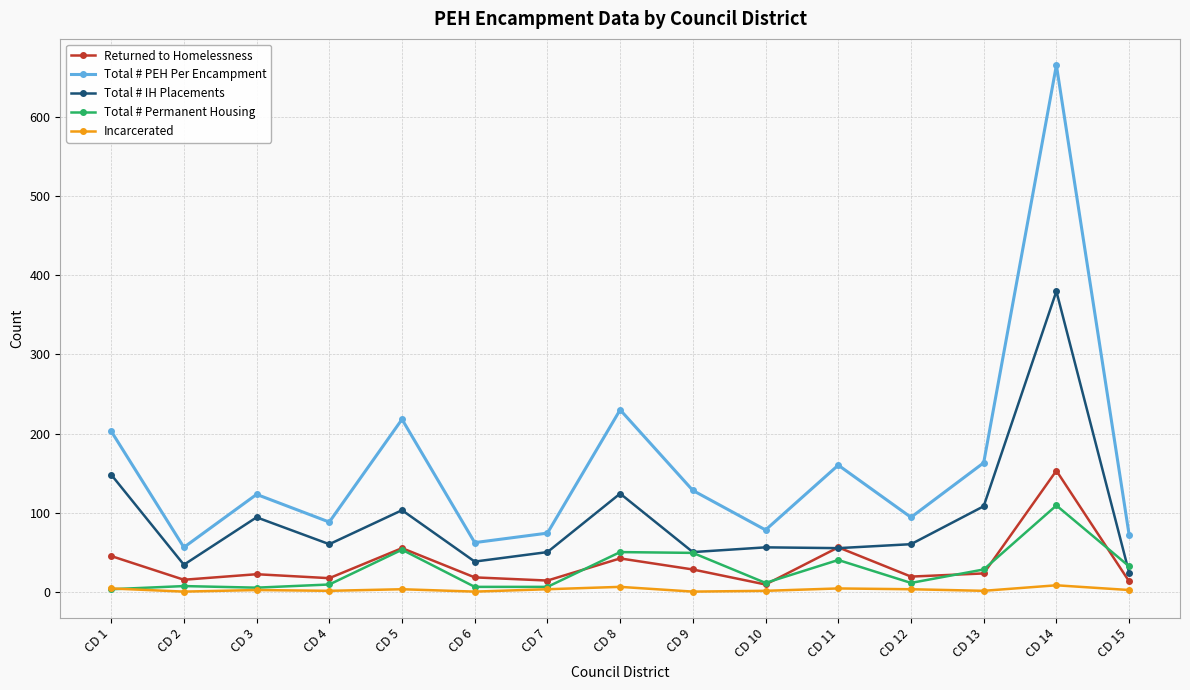

What is the value of the Incarcerated point at the 7th from the left?

3